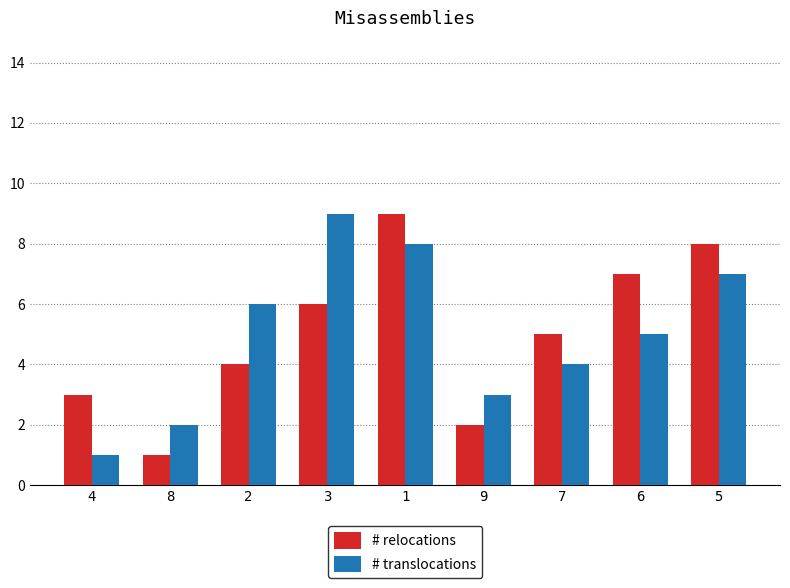

True or false: # translocations has a value of 3 at 6.

False